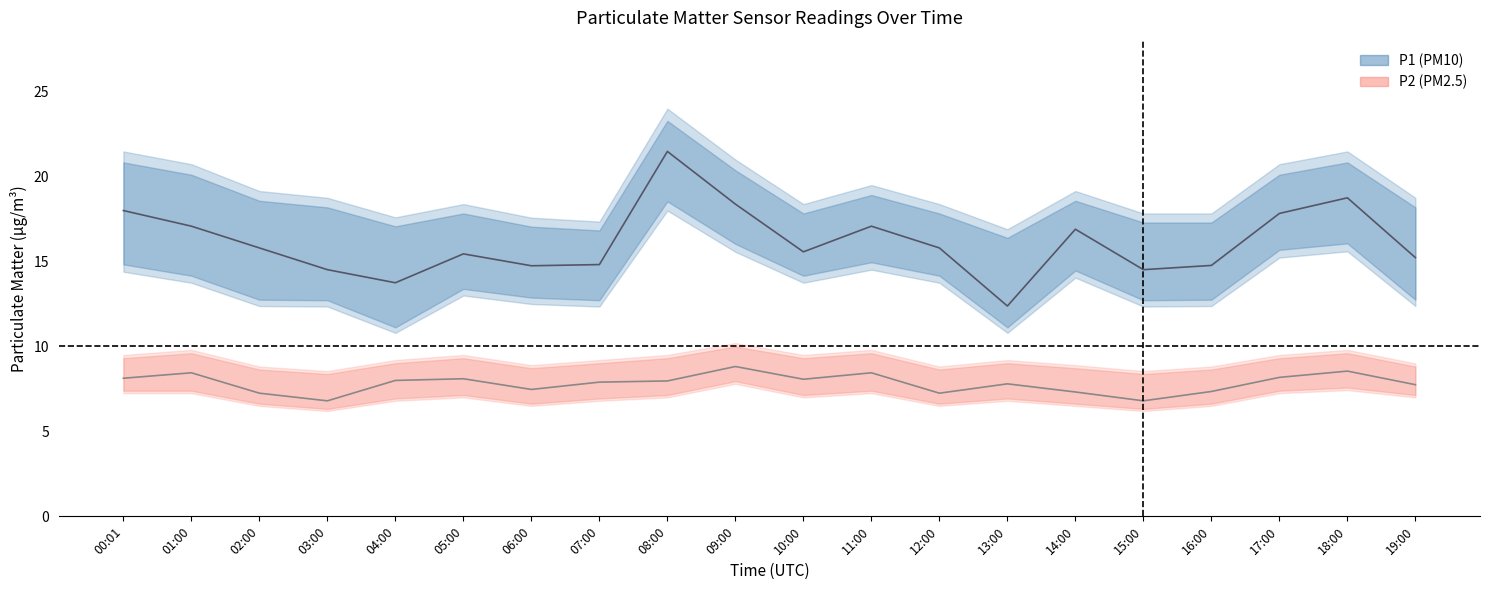

Count the P2_lower values in the range 6 to 7.

14